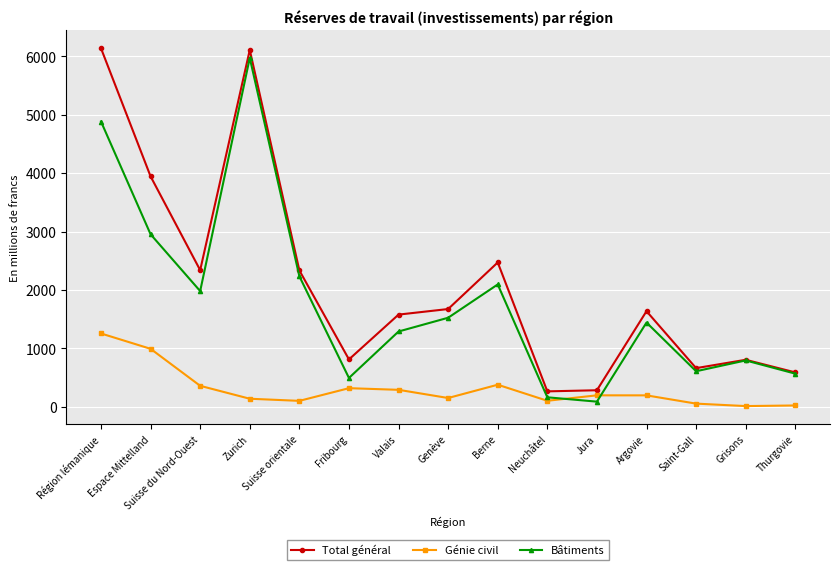

What value does the Total général series have at Espace Mittelland?

3943.9